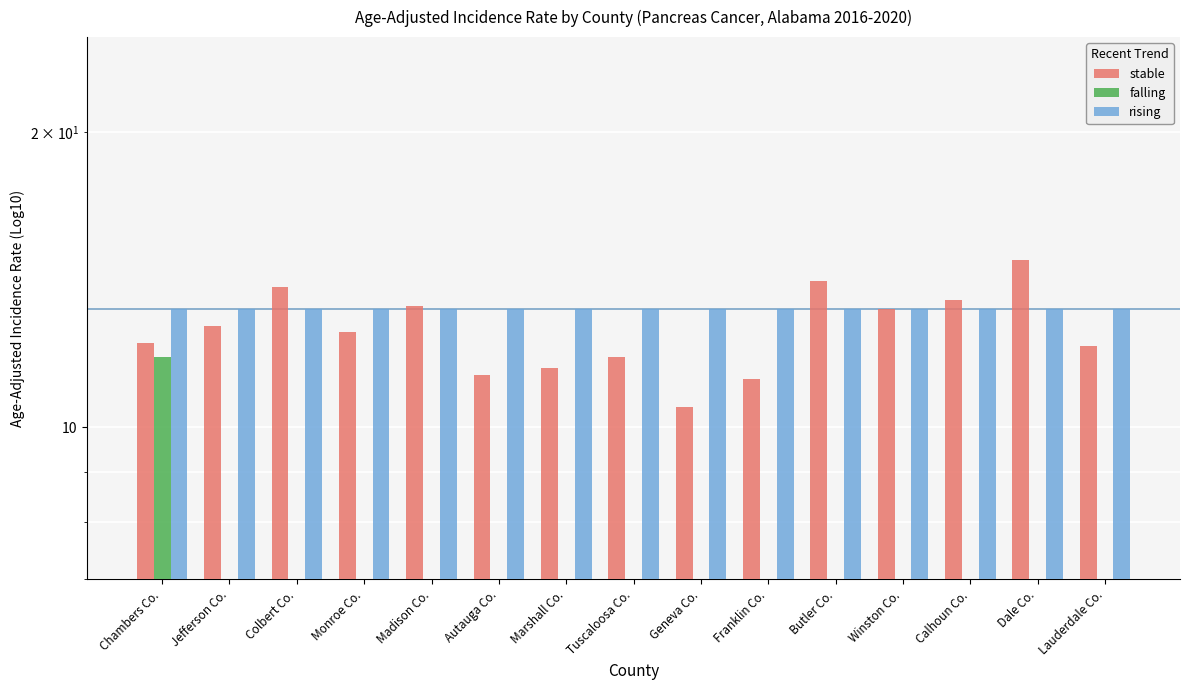

Which has a higher value, Jefferson Co. or Calhoun Co.?

Calhoun Co.